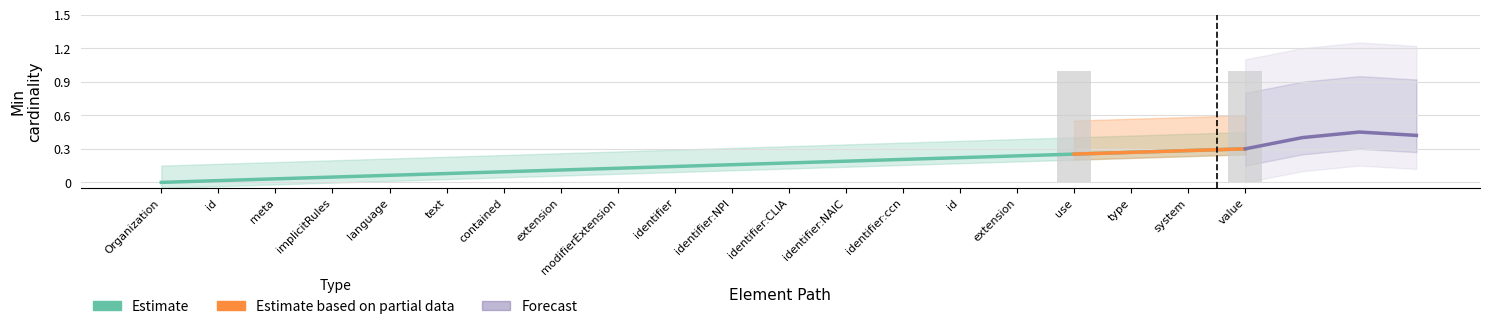

Reading left to right, extract all data points from this chart.

0	0	0	0	0	0	0	0	0	0	0	0	0	0	0	0	1	0	0	1